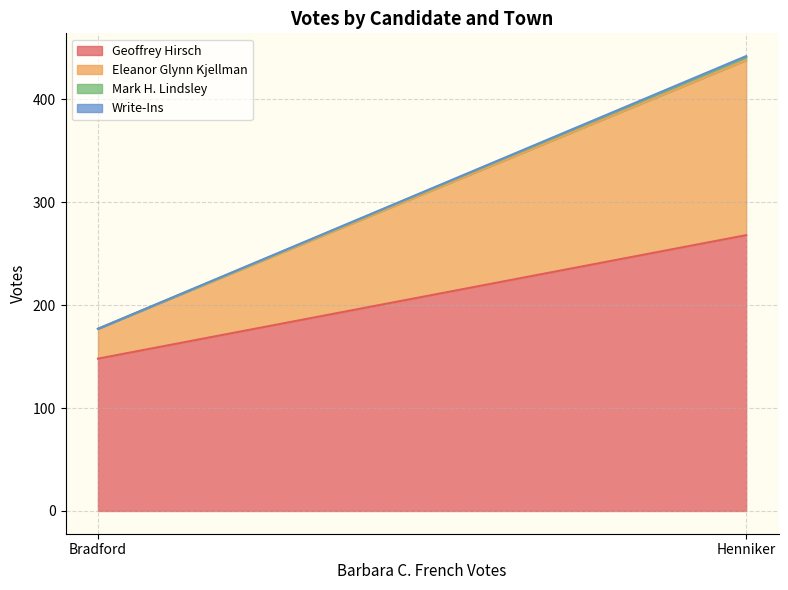

Rank the series at Henniker from highest to lowest value.

Geoffrey Hirsch, Eleanor Glynn Kjellman, Mark H. Lindsley, Write-Ins